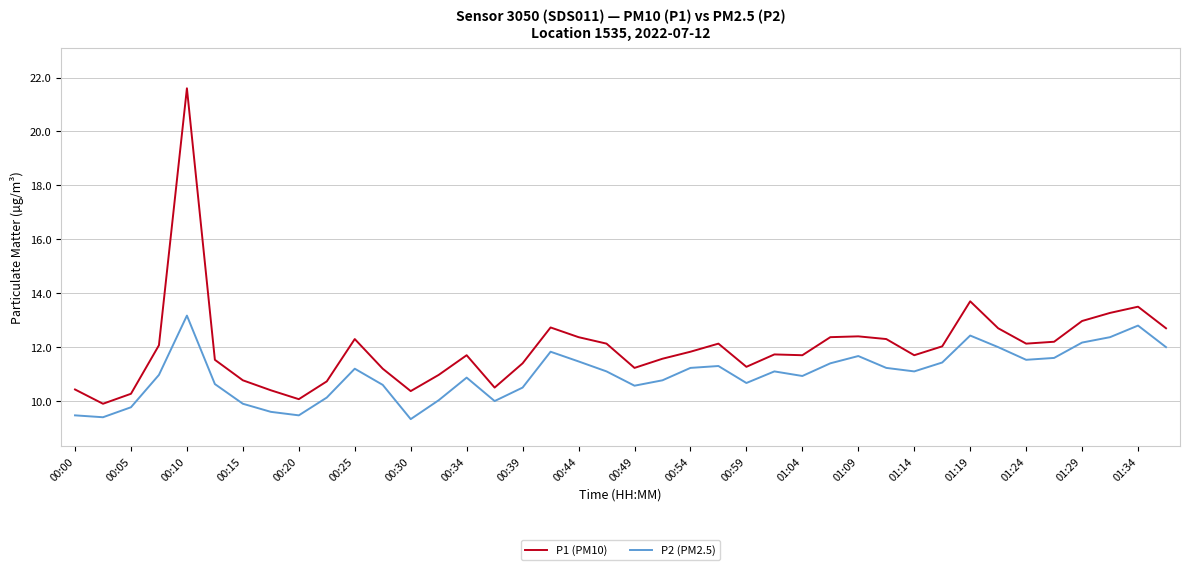

What is the minimum value for P1 (PM10)?

9.9